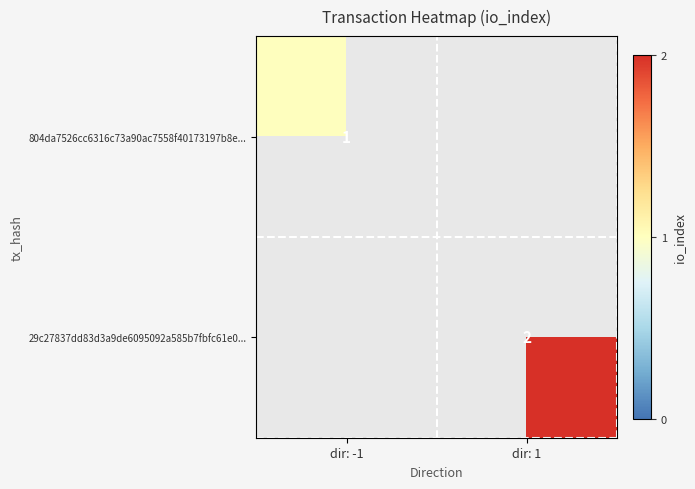

True or false: 804da7526cc6316c73a90ac7558f40173197b8e... has a value of 2 at dir: -1.

False